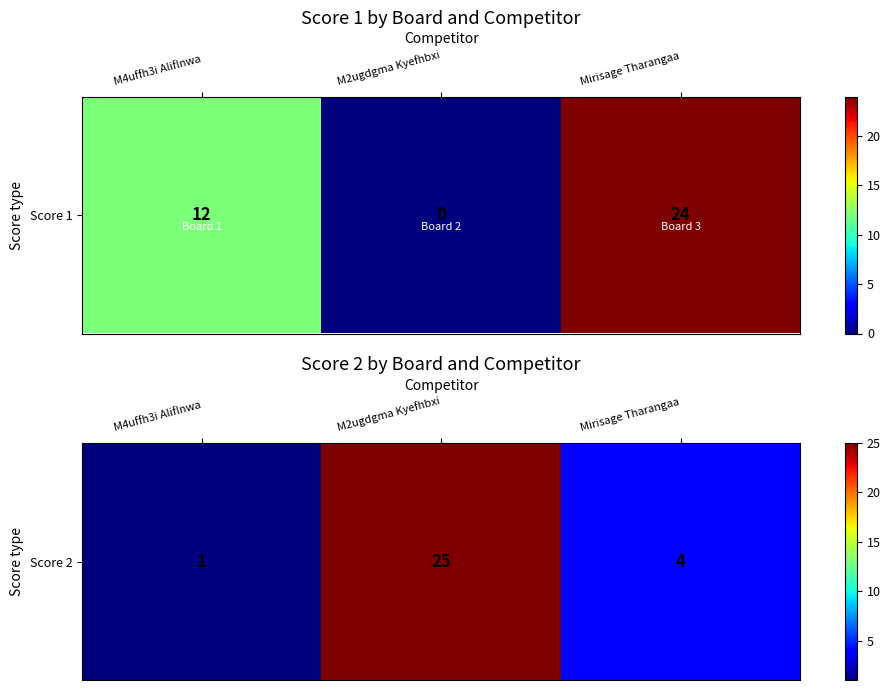

What is the difference between the second highest and minimum values?

3